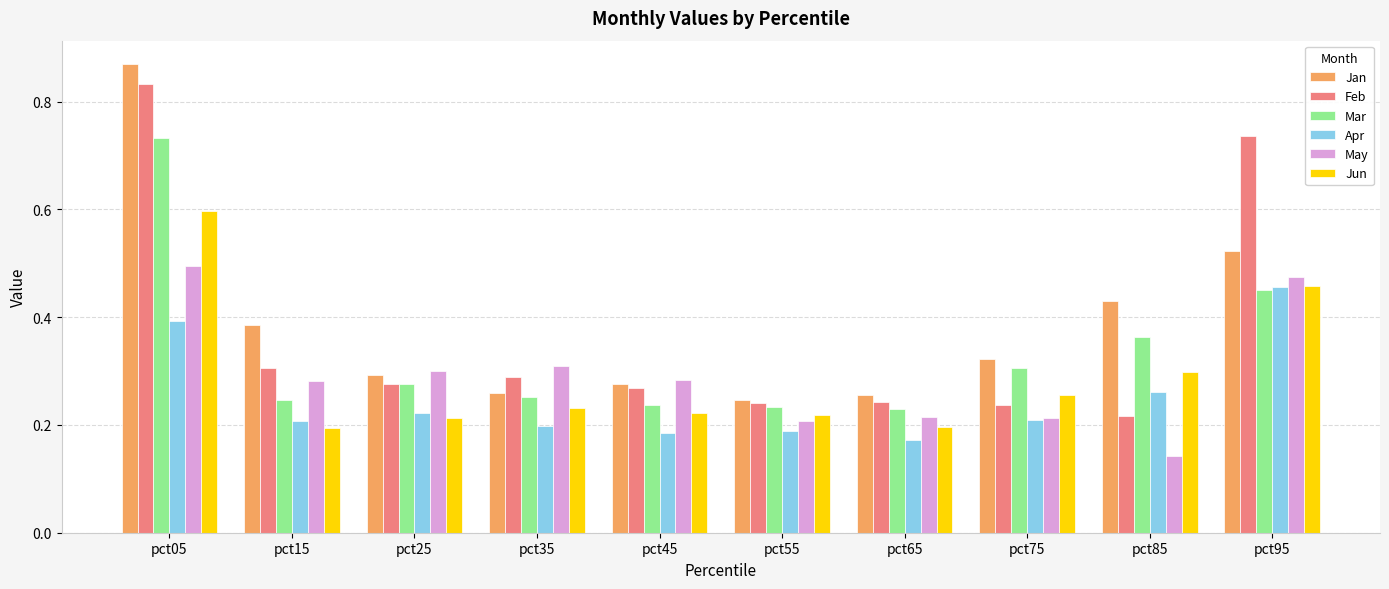

Count the Jan values in the range 0 to 1.

10